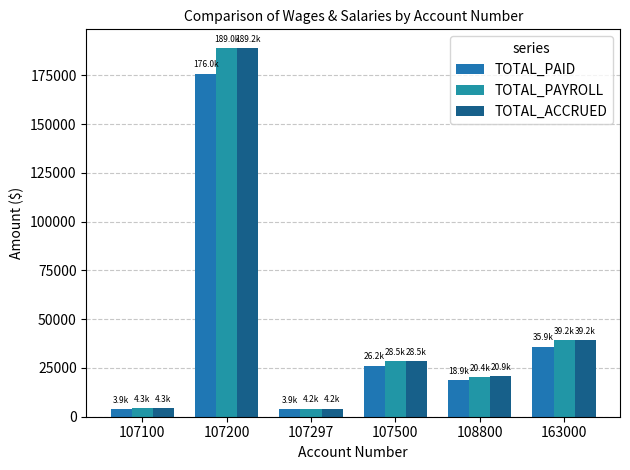

Does the chart contain any negative values?

No